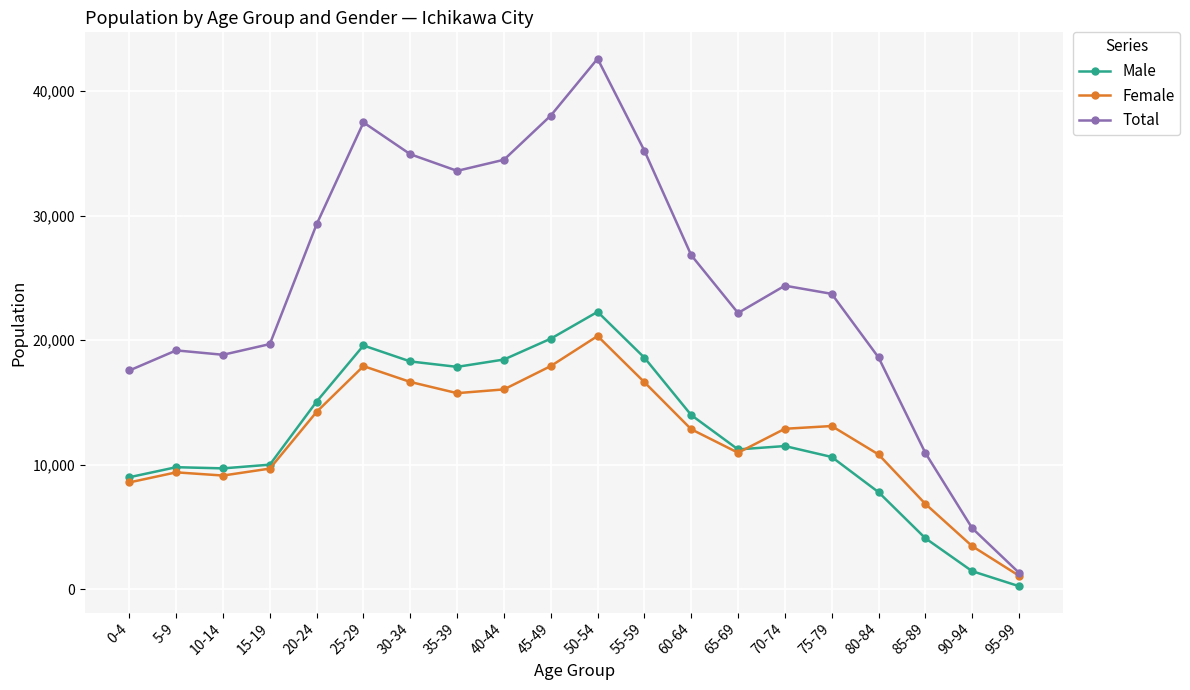

True or false: Total has more than 2 points higher than both neighbors.

True